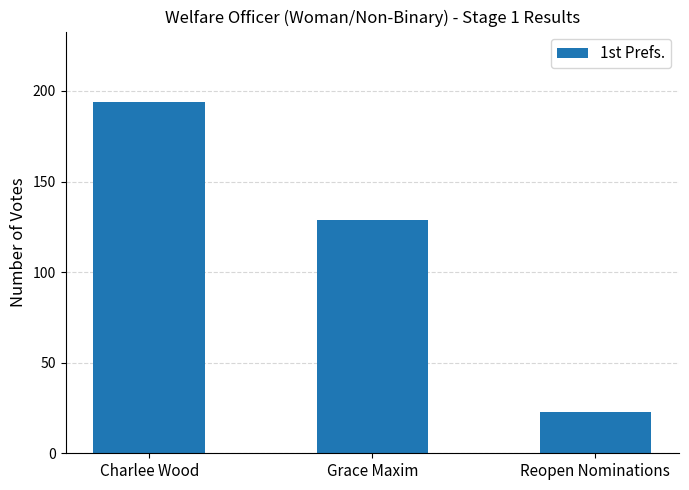

How many categories are shown in the chart?

3